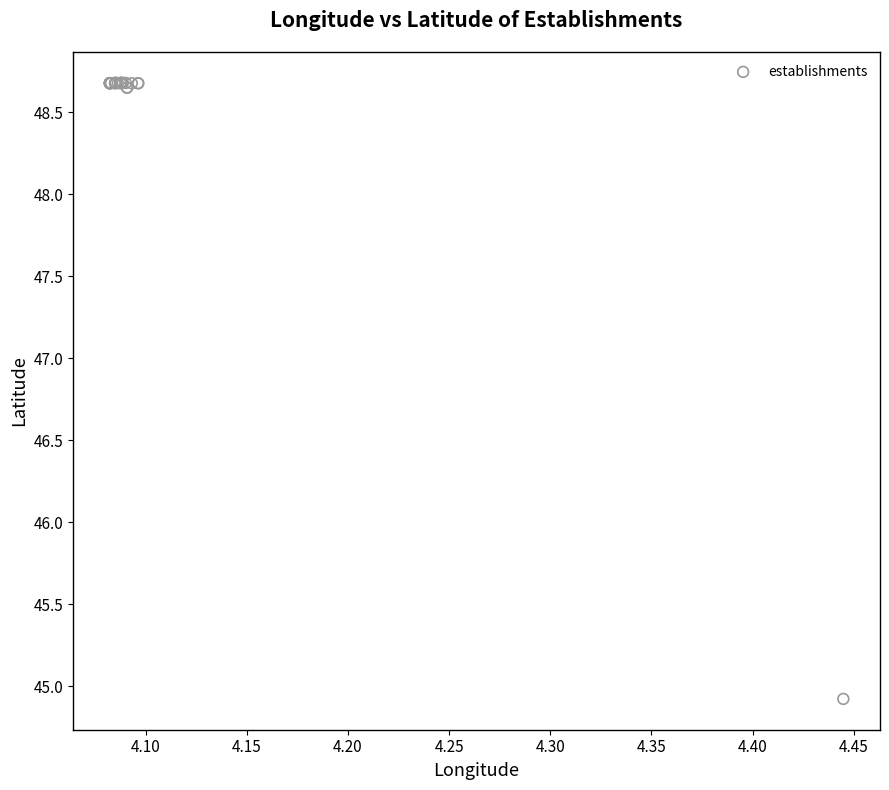

What Y value in the scatter plot is closest to 46?

44.9